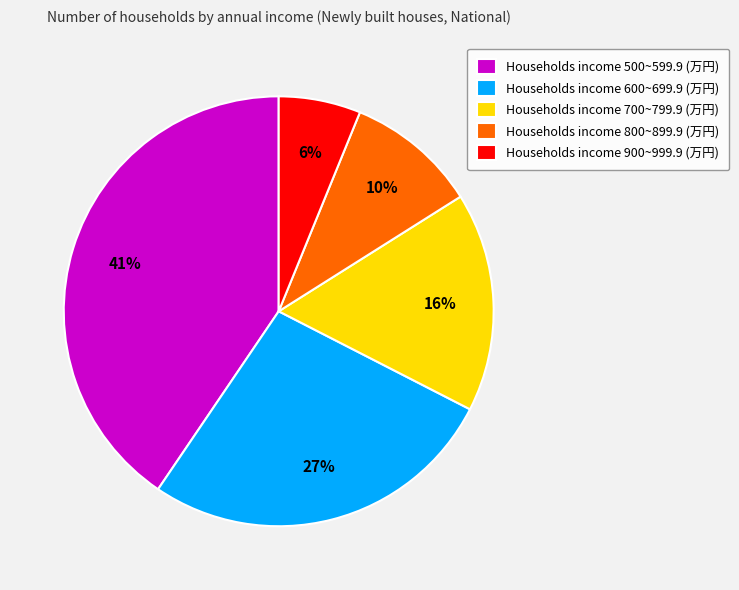

To the nearest percent, what is the average slice percentage?

20%